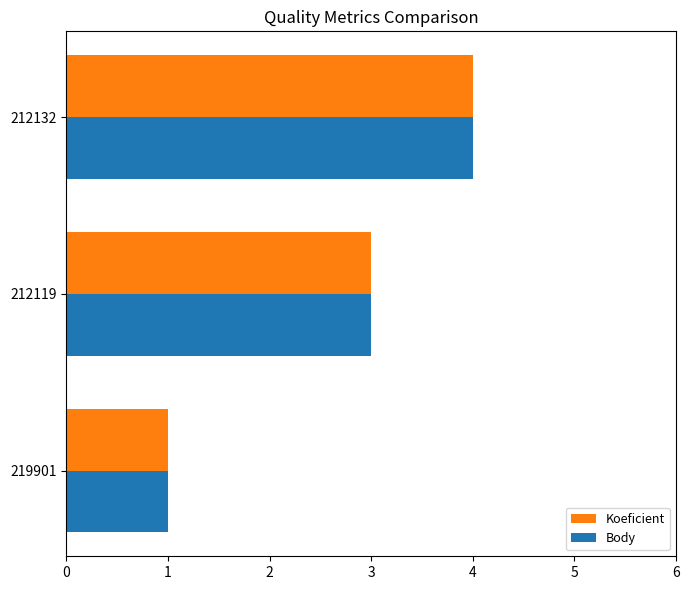

At which category does the chart reach its peak across all series?

212132